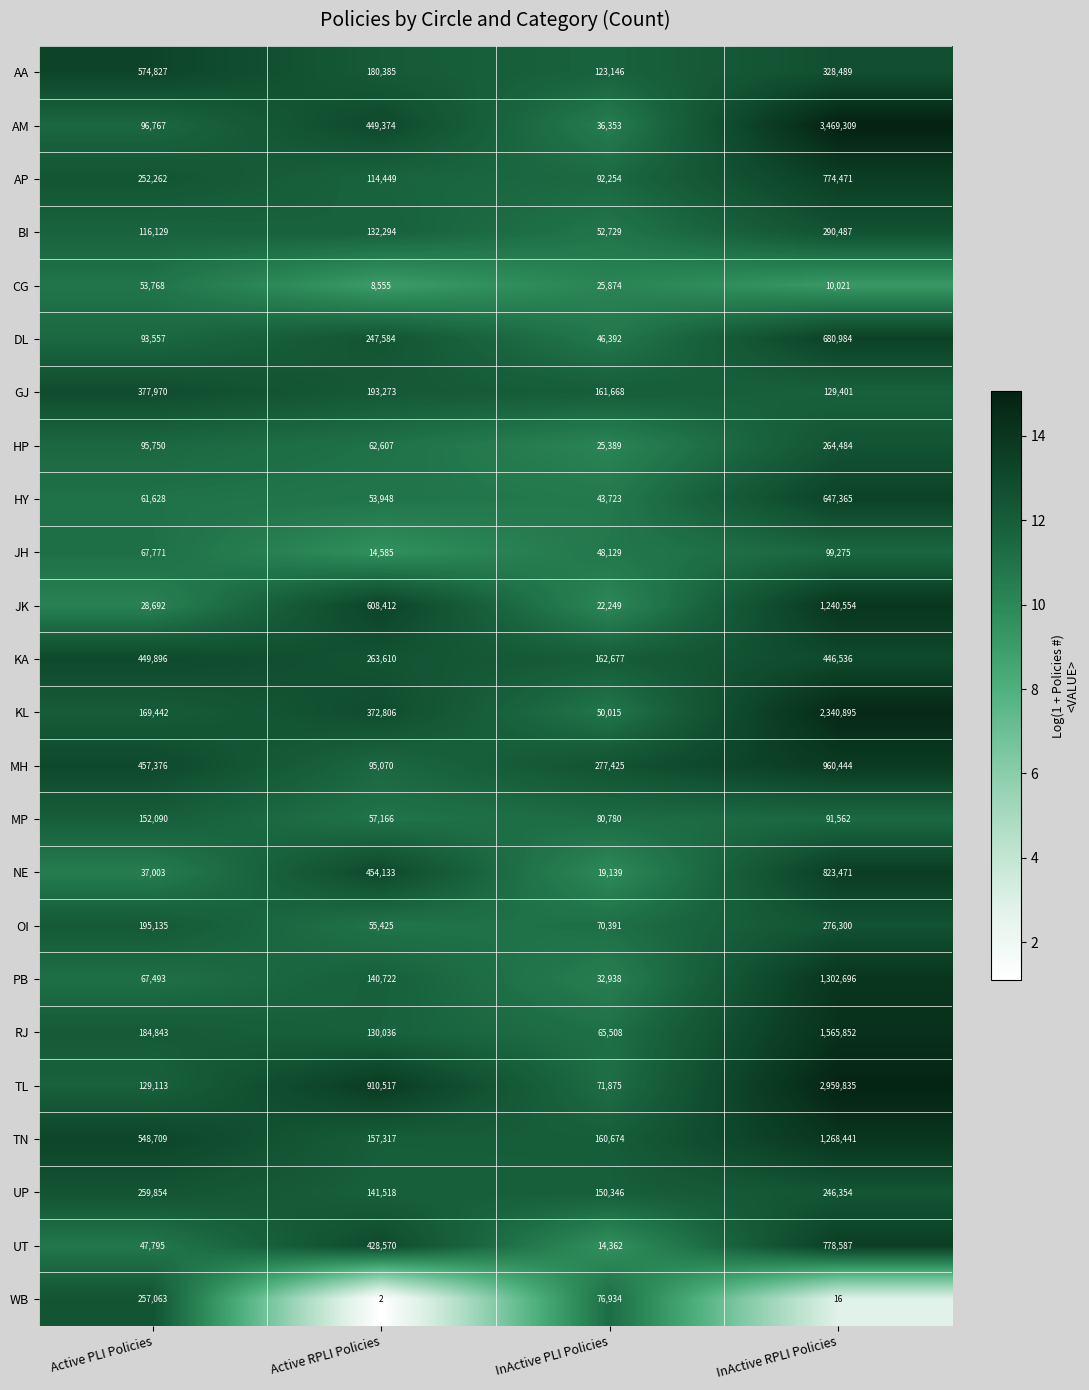

What is the maximum value for MH?

960444